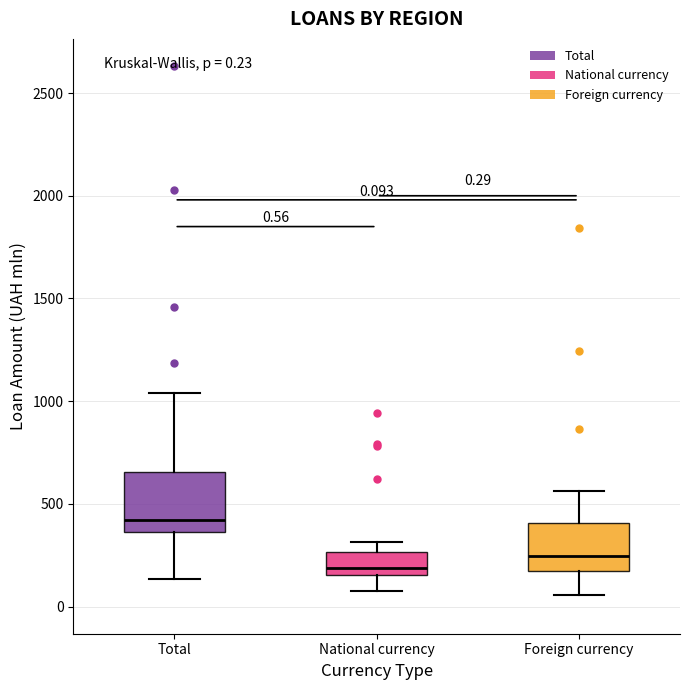

Which box's median line is the highest?

Total